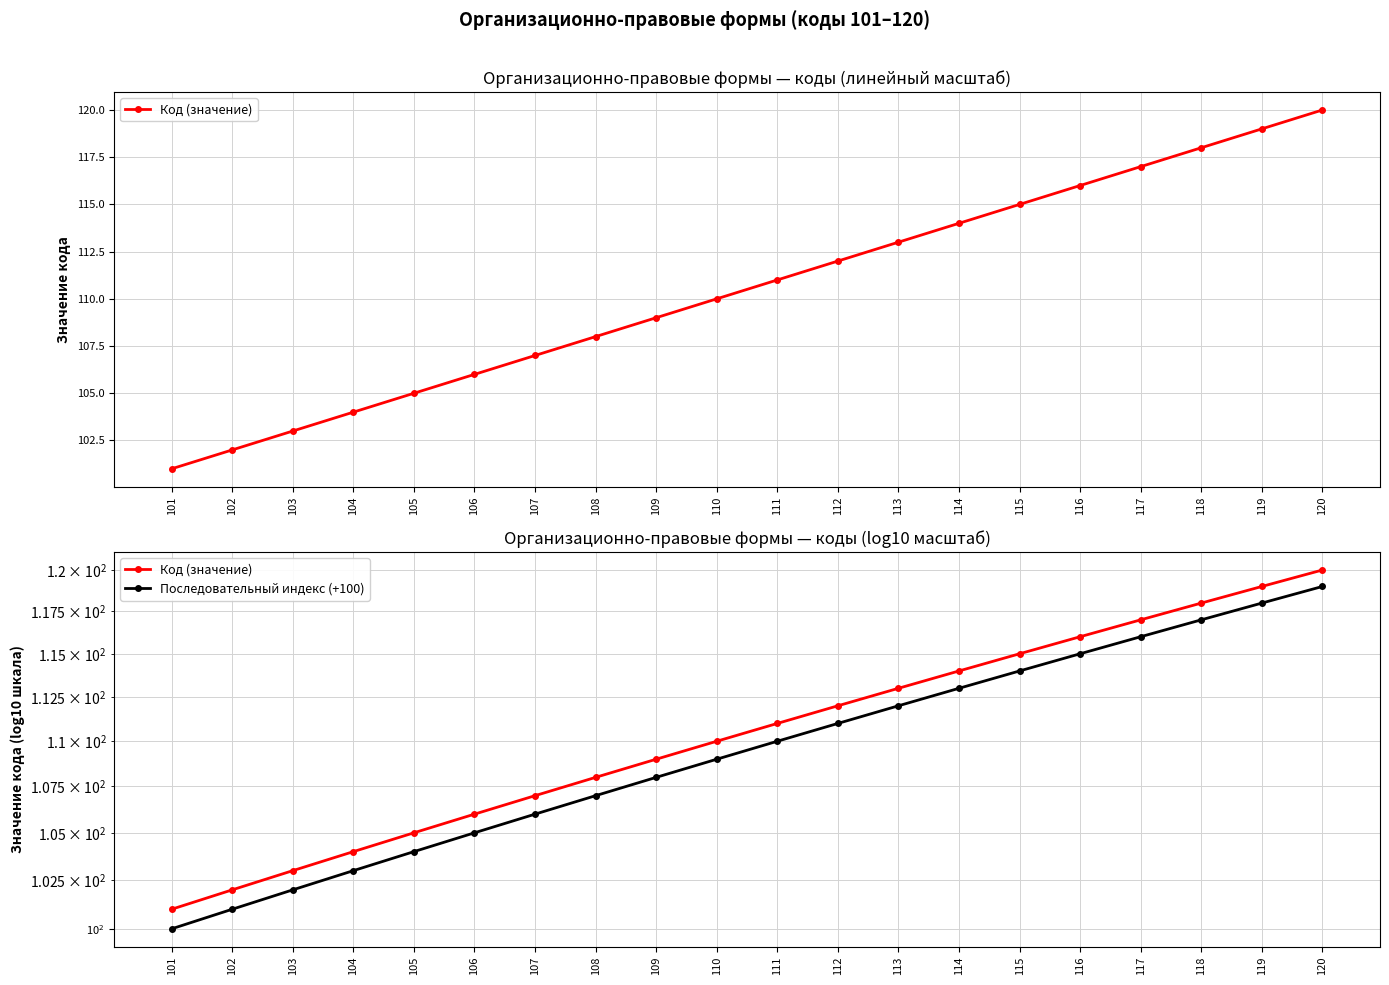

Which series has the largest range (max minus min)?

Код (значение)